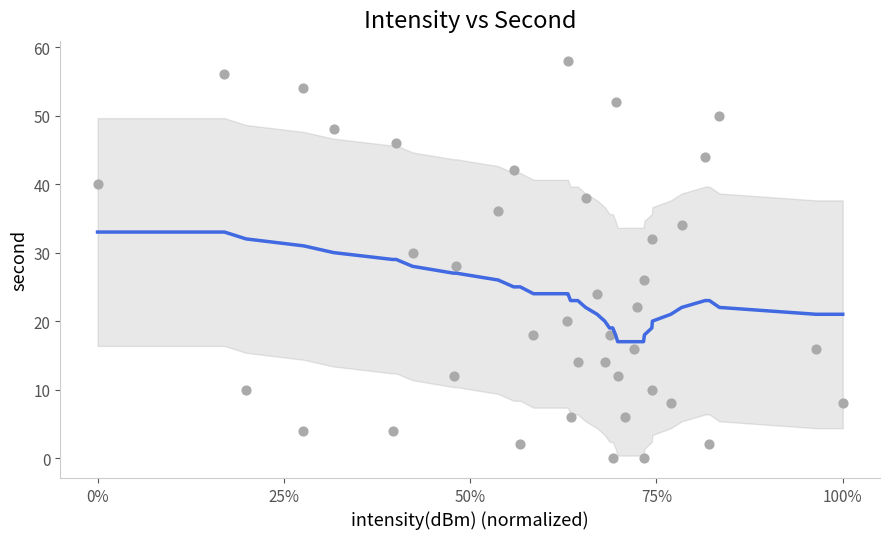

What is the range of Y values (max minus min)?

58